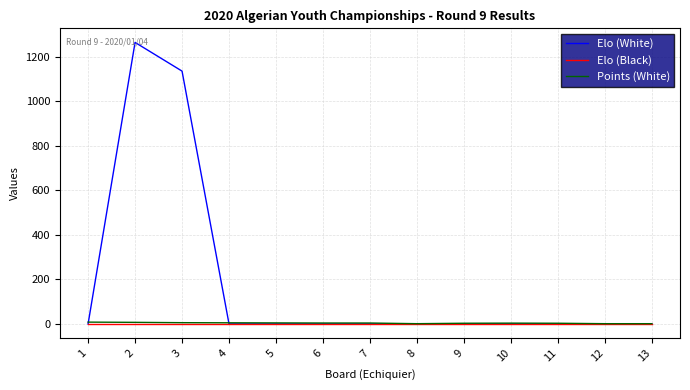

Which series has the widest spread of values?

Elo (White)